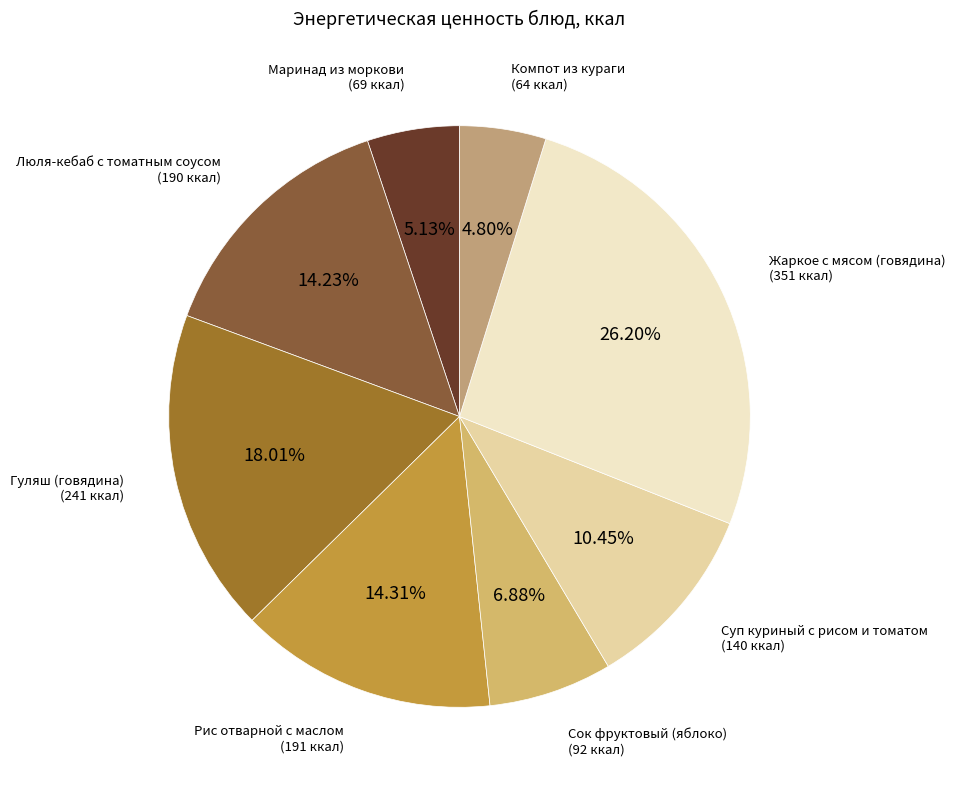

Between Гуляш (говядина) and Сок фруктовый (яблоко), which is larger?

Гуляш (говядина)